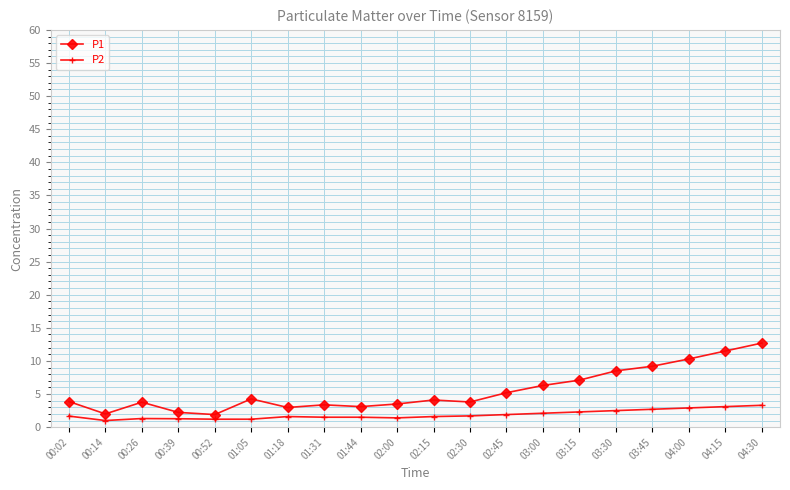

What are all the series names shown in the legend?

P1, P2